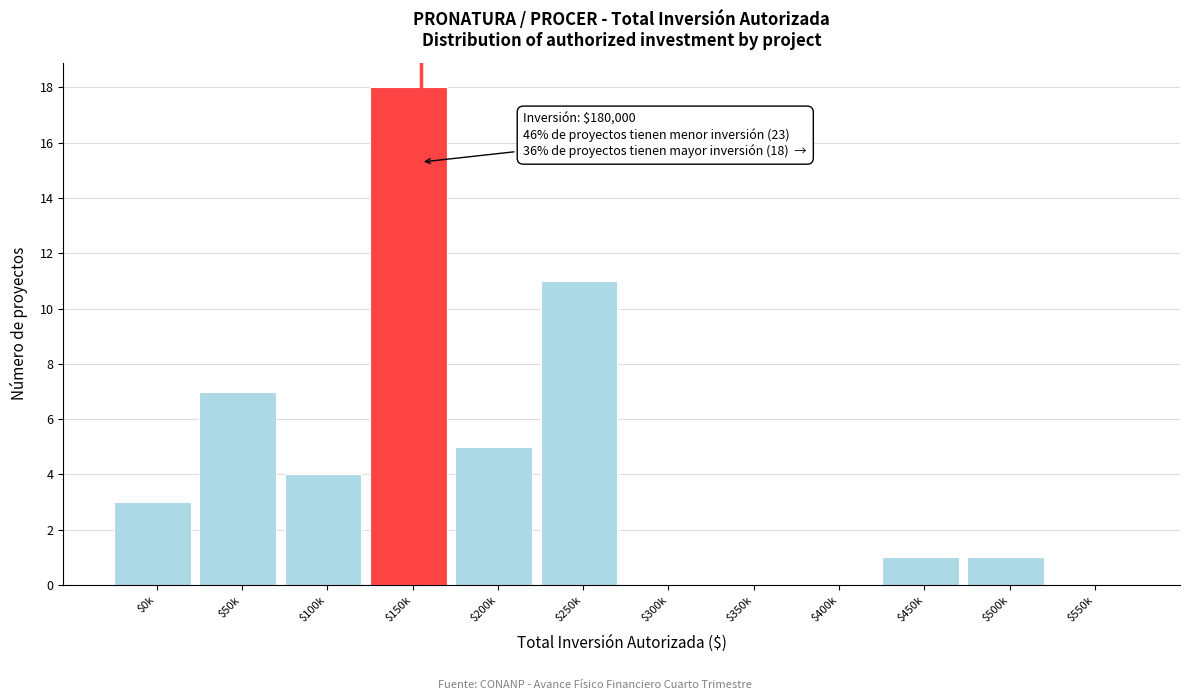

The value at $550k is 8. True or false?

False